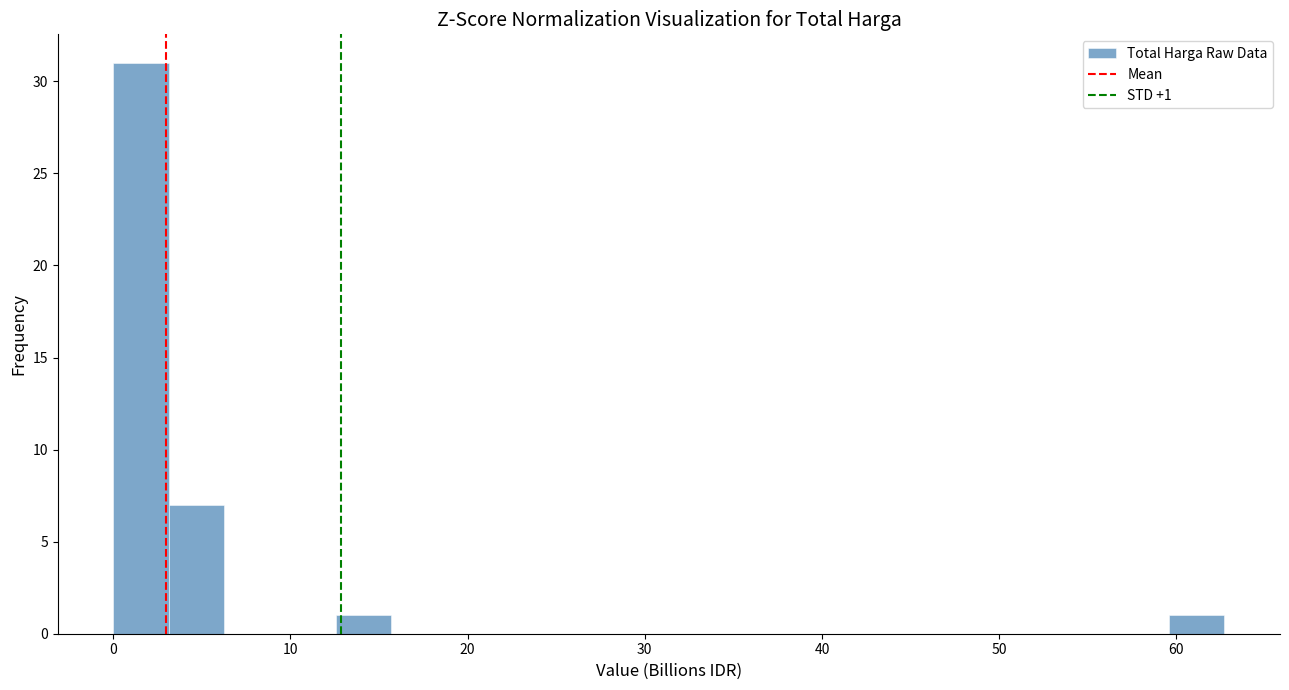

Around what value on the x-axis is the tallest bar? Give the approximate position of its centre, as read against the axis.

2